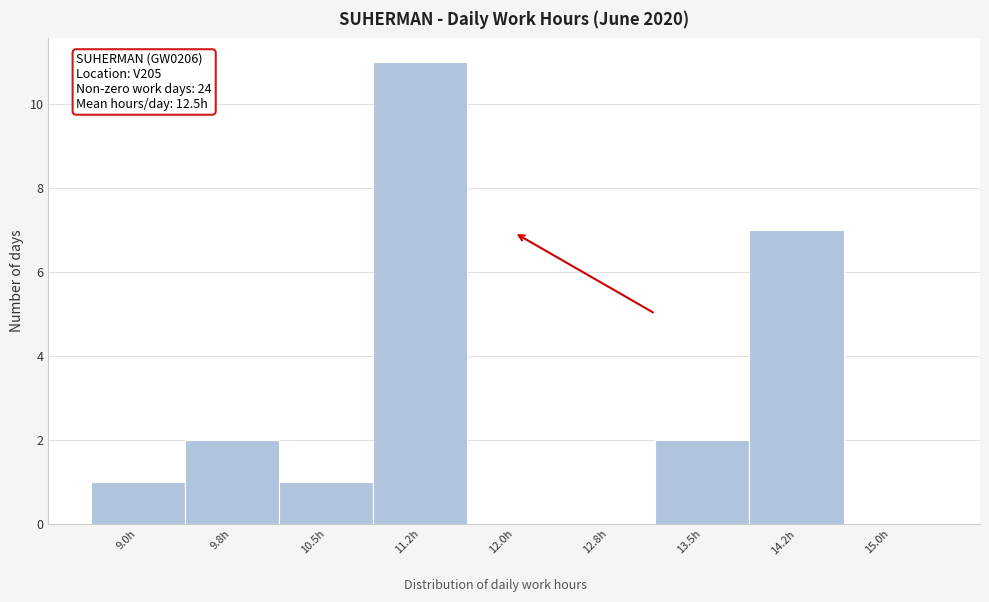

Reading right to left, transcribe all the data shown in this chart.

15.0h=0	14.2h=7	13.5h=2	12.8h=0	12.0h=0	11.2h=11	10.5h=1	9.8h=2	9.0h=1